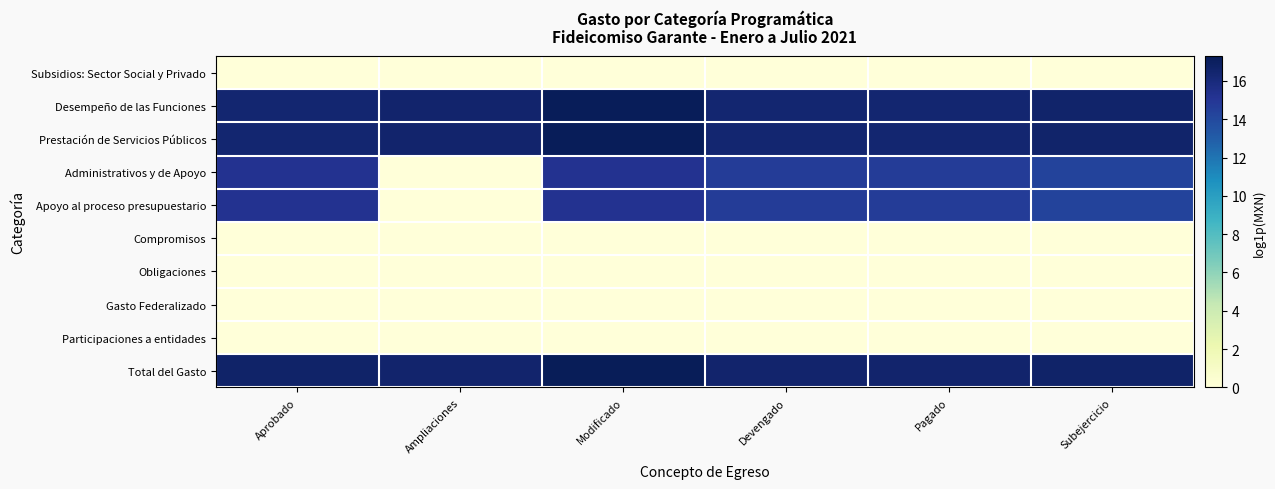

Which has a higher value, Ampliaciones or Devengado?

Ampliaciones